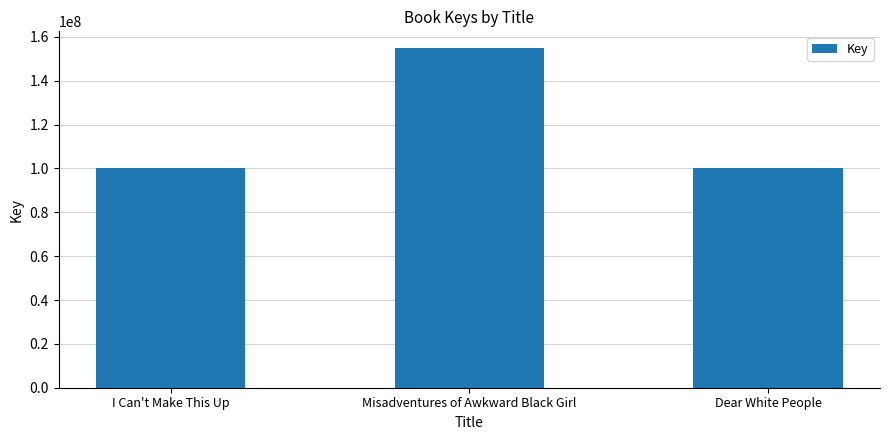

Count the number of categories in the chart.

3